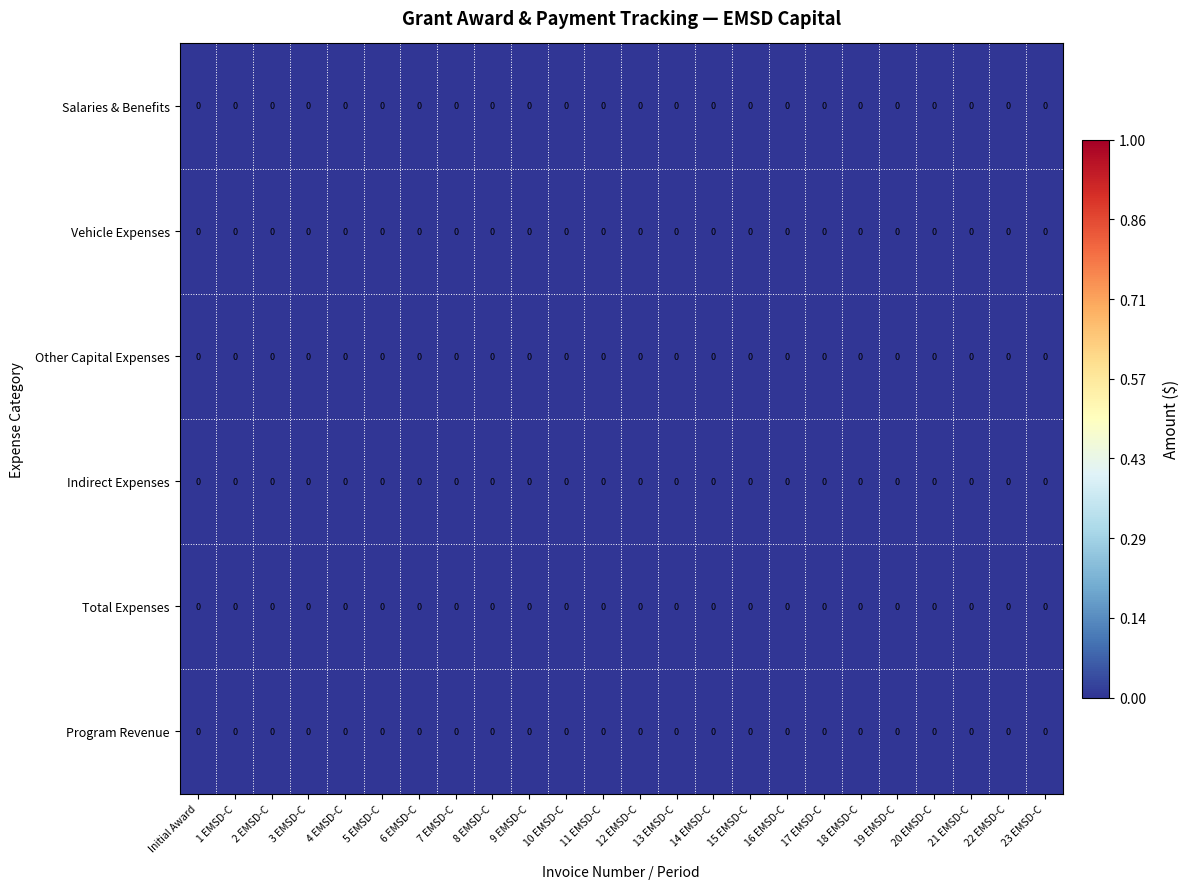

Reading left to right, what are all the values shown in this chart?

Salaries & Benefits: Initial Award=0.0	1 EMSD-C=0.0	2 EMSD-C=0.0	3 EMSD-C=0.0	4 EMSD-C=0.0	5 EMSD-C=0.0	6 EMSD-C=0.0	7 EMSD-C=0.0	8 EMSD-C=0.0	9 EMSD-C=0.0	10 EMSD-C=0.0	11 EMSD-C=0.0	12 EMSD-C=0.0	13 EMSD-C=0.0	14 EMSD-C=0.0	15 EMSD-C=0.0	16 EMSD-C=0.0	17 EMSD-C=0.0	18 EMSD-C=0.0	19 EMSD-C=0.0	20 EMSD-C=0.0	21 EMSD-C=0.0	22 EMSD-C=0.0	23 EMSD-C=0.0
Vehicle Expenses: Initial Award=0.0	1 EMSD-C=0.0	2 EMSD-C=0.0	3 EMSD-C=0.0	4 EMSD-C=0.0	5 EMSD-C=0.0	6 EMSD-C=0.0	7 EMSD-C=0.0	8 EMSD-C=0.0	9 EMSD-C=0.0	10 EMSD-C=0.0	11 EMSD-C=0.0	12 EMSD-C=0.0	13 EMSD-C=0.0	14 EMSD-C=0.0	15 EMSD-C=0.0	16 EMSD-C=0.0	17 EMSD-C=0.0	18 EMSD-C=0.0	19 EMSD-C=0.0	20 EMSD-C=0.0	21 EMSD-C=0.0	22 EMSD-C=0.0	23 EMSD-C=0.0
Other Capital Expenses: Initial Award=0.0	1 EMSD-C=0.0	2 EMSD-C=0.0	3 EMSD-C=0.0	4 EMSD-C=0.0	5 EMSD-C=0.0	6 EMSD-C=0.0	7 EMSD-C=0.0	8 EMSD-C=0.0	9 EMSD-C=0.0	10 EMSD-C=0.0	11 EMSD-C=0.0	12 EMSD-C=0.0	13 EMSD-C=0.0	14 EMSD-C=0.0	15 EMSD-C=0.0	16 EMSD-C=0.0	17 EMSD-C=0.0	18 EMSD-C=0.0	19 EMSD-C=0.0	20 EMSD-C=0.0	21 EMSD-C=0.0	22 EMSD-C=0.0	23 EMSD-C=0.0
Indirect Expenses: Initial Award=0.0	1 EMSD-C=0.0	2 EMSD-C=0.0	3 EMSD-C=0.0	4 EMSD-C=0.0	5 EMSD-C=0.0	6 EMSD-C=0.0	7 EMSD-C=0.0	8 EMSD-C=0.0	9 EMSD-C=0.0	10 EMSD-C=0.0	11 EMSD-C=0.0	12 EMSD-C=0.0	13 EMSD-C=0.0	14 EMSD-C=0.0	15 EMSD-C=0.0	16 EMSD-C=0.0	17 EMSD-C=0.0	18 EMSD-C=0.0	19 EMSD-C=0.0	20 EMSD-C=0.0	21 EMSD-C=0.0	22 EMSD-C=0.0	23 EMSD-C=0.0
Total Expenses: Initial Award=0.0	1 EMSD-C=0.0	2 EMSD-C=0.0	3 EMSD-C=0.0	4 EMSD-C=0.0	5 EMSD-C=0.0	6 EMSD-C=0.0	7 EMSD-C=0.0	8 EMSD-C=0.0	9 EMSD-C=0.0	10 EMSD-C=0.0	11 EMSD-C=0.0	12 EMSD-C=0.0	13 EMSD-C=0.0	14 EMSD-C=0.0	15 EMSD-C=0.0	16 EMSD-C=0.0	17 EMSD-C=0.0	18 EMSD-C=0.0	19 EMSD-C=0.0	20 EMSD-C=0.0	21 EMSD-C=0.0	22 EMSD-C=0.0	23 EMSD-C=0.0
Program Revenue: Initial Award=0.0	1 EMSD-C=0.0	2 EMSD-C=0.0	3 EMSD-C=0.0	4 EMSD-C=0.0	5 EMSD-C=0.0	6 EMSD-C=0.0	7 EMSD-C=0.0	8 EMSD-C=0.0	9 EMSD-C=0.0	10 EMSD-C=0.0	11 EMSD-C=0.0	12 EMSD-C=0.0	13 EMSD-C=0.0	14 EMSD-C=0.0	15 EMSD-C=0.0	16 EMSD-C=0.0	17 EMSD-C=0.0	18 EMSD-C=0.0	19 EMSD-C=0.0	20 EMSD-C=0.0	21 EMSD-C=0.0	22 EMSD-C=0.0	23 EMSD-C=0.0